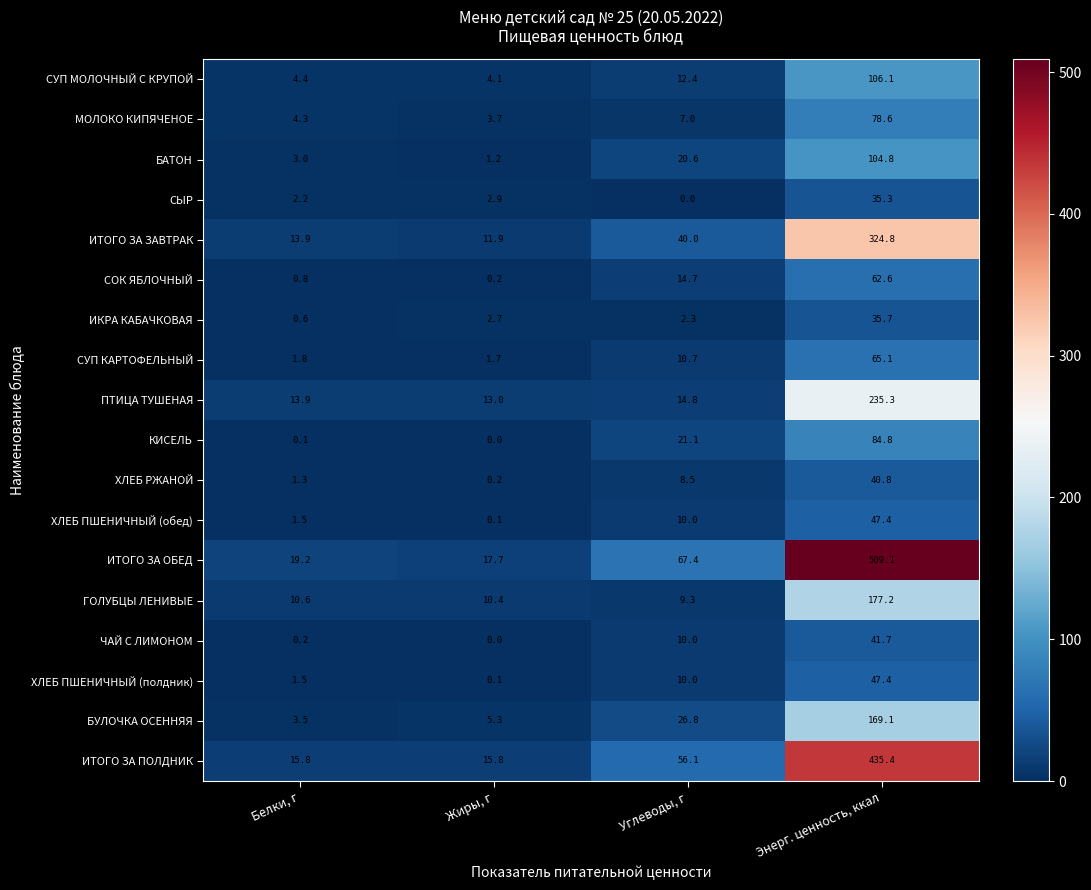

What is the highest value of the ИКРА КАБАЧКОВАЯ series?

35.7